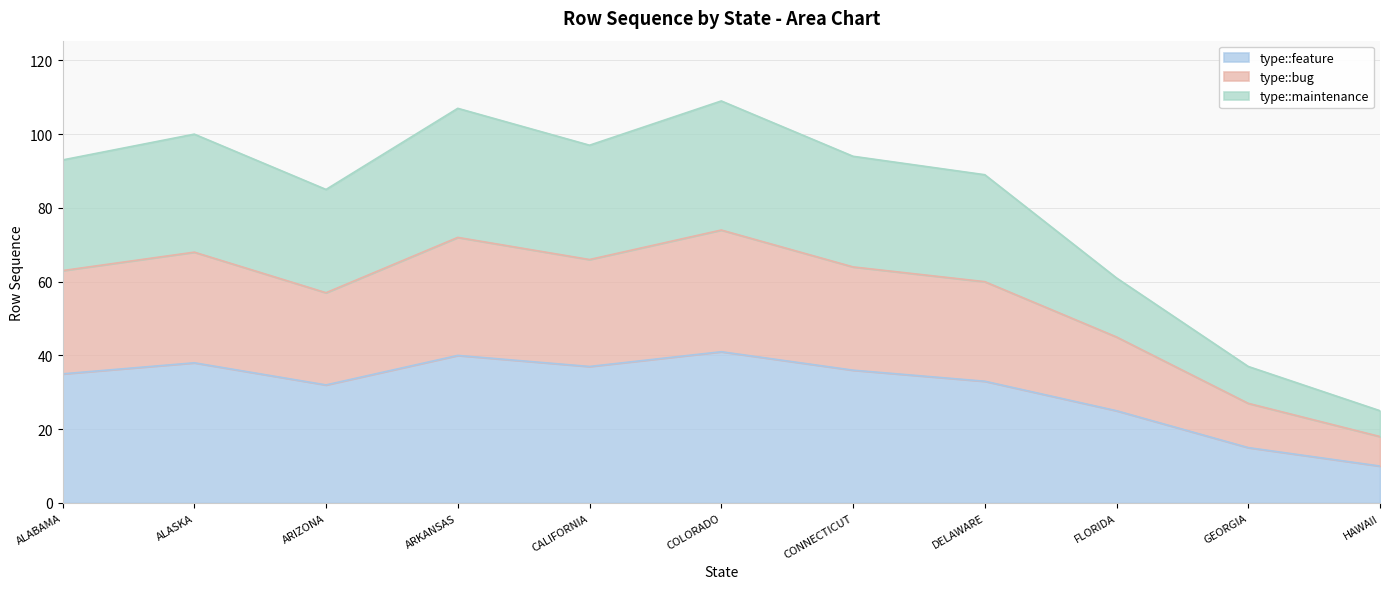

Read the type::feature value at ALABAMA.

35